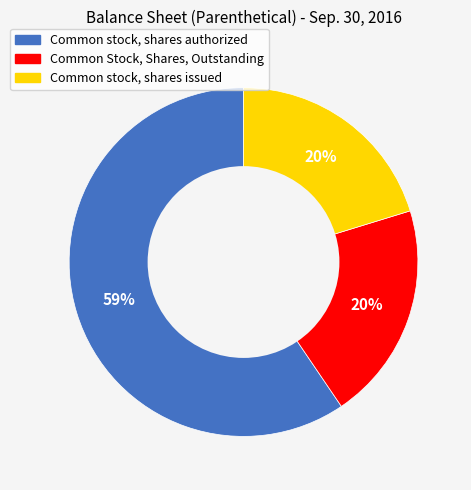

What percentage is the Common Stock, Shares, Outstanding slice, to the nearest percent?

20%